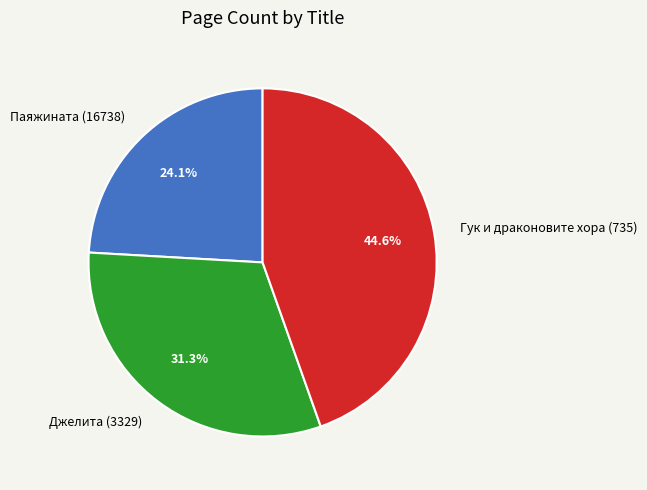

Which slice is the largest?

Гук и драконовите хора (735)